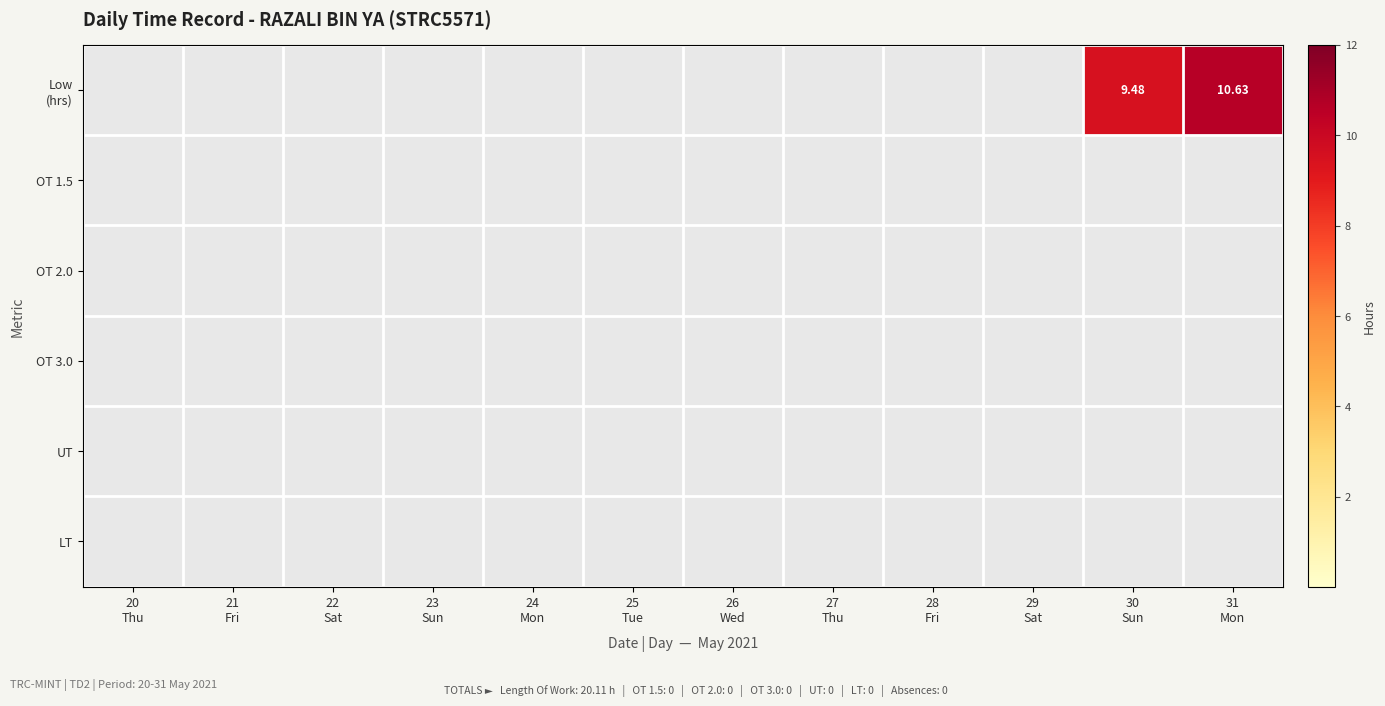

Which has a higher value, 30
Sun or 23
Sun?

30
Sun